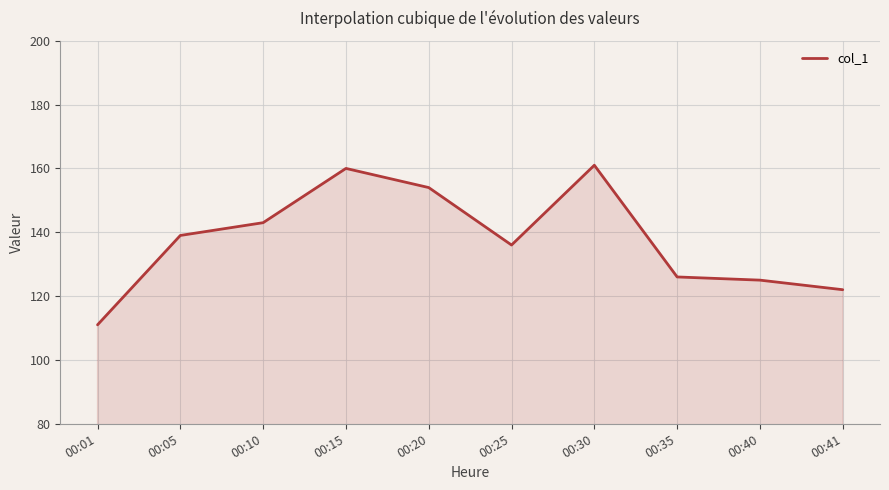

True or false: the data shows 111 at 00:01.

True